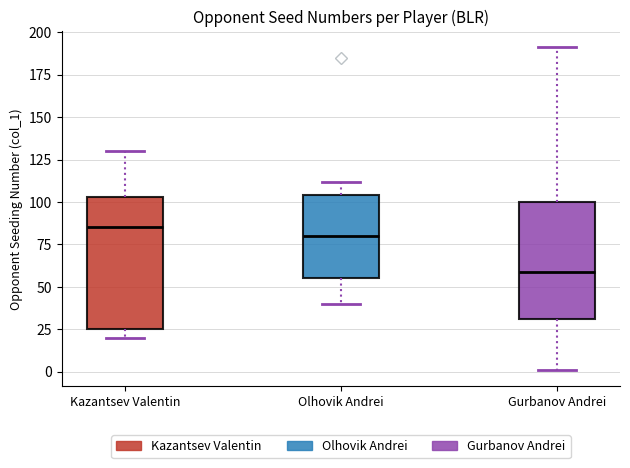

Reading left to right, transcribe this box plot: for each box, give where its median line is, the range the box spans, and where its two whiskers end, as read against the y-axis. The values are not printed on the chart, so give them approximately, as read against the axis.

Kazantsev Valentin: median 85, box 25 to 105, whiskers 20 to 130
Olhovik Andrei: median 80, box 55 to 105, whiskers 40 to 110
Gurbanov Andrei: median 60, box 30 to 100, whiskers 0 to 190